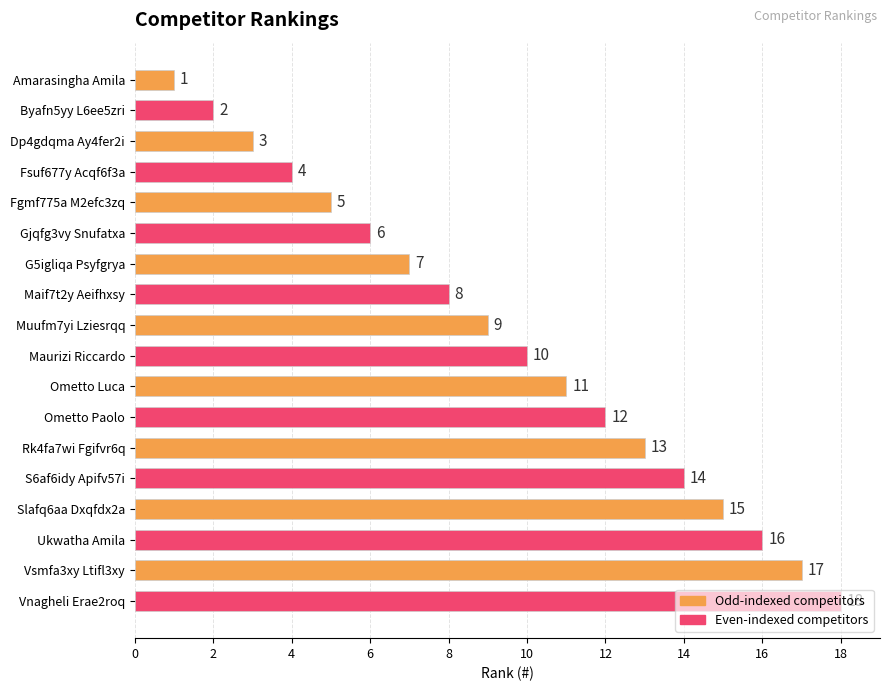

What is the ratio of the value at Fsuf677y Acqf6f3a to the value at Gjqfg3vy Snufatxa?

0.7